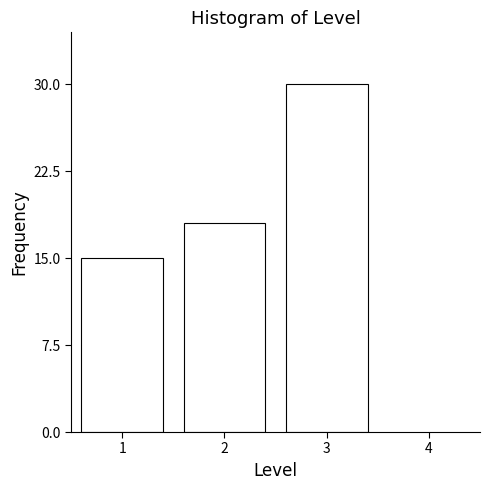

Reading right to left, list all the values displayed in this chart.

3=30	2=18	1=15